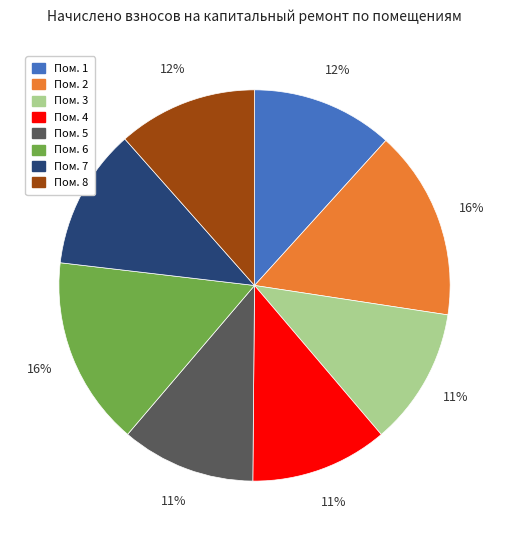

To the nearest percent, what is the difference between the largest and smallest slice percentages?

5%